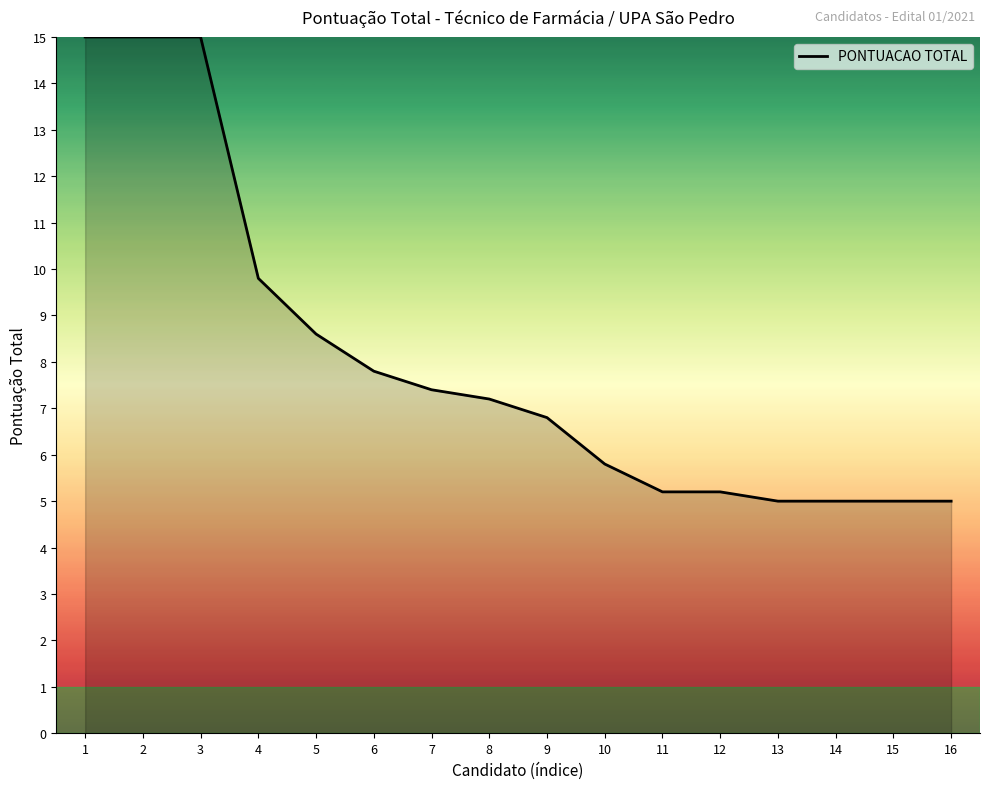

What is the greatest value displayed?

15.0